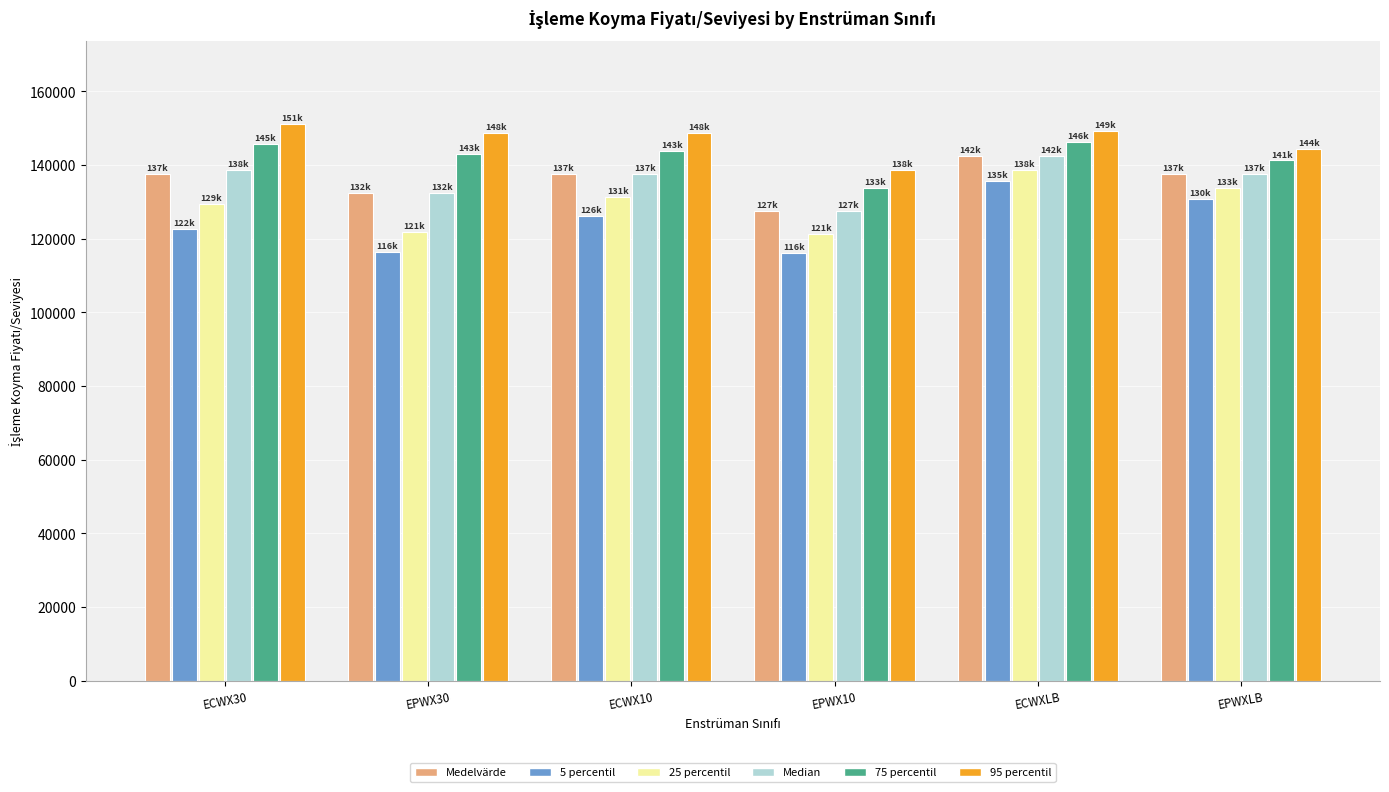

What is the difference between the highest and lowest values at ECWXLB?

13500.0